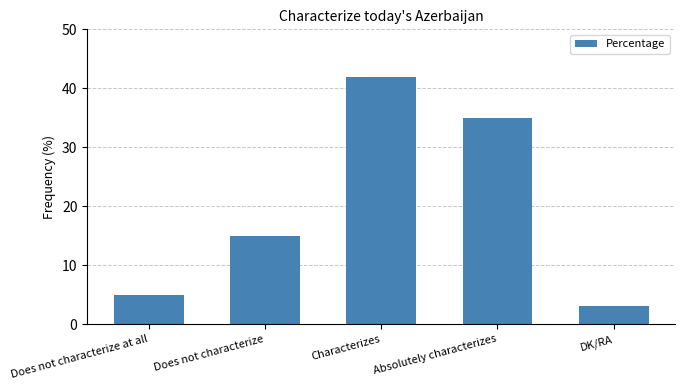

Rank the categories by value from lowest to highest.

DK/RA, Does not characterize at all, Does not characterize, Absolutely characterizes, Characterizes